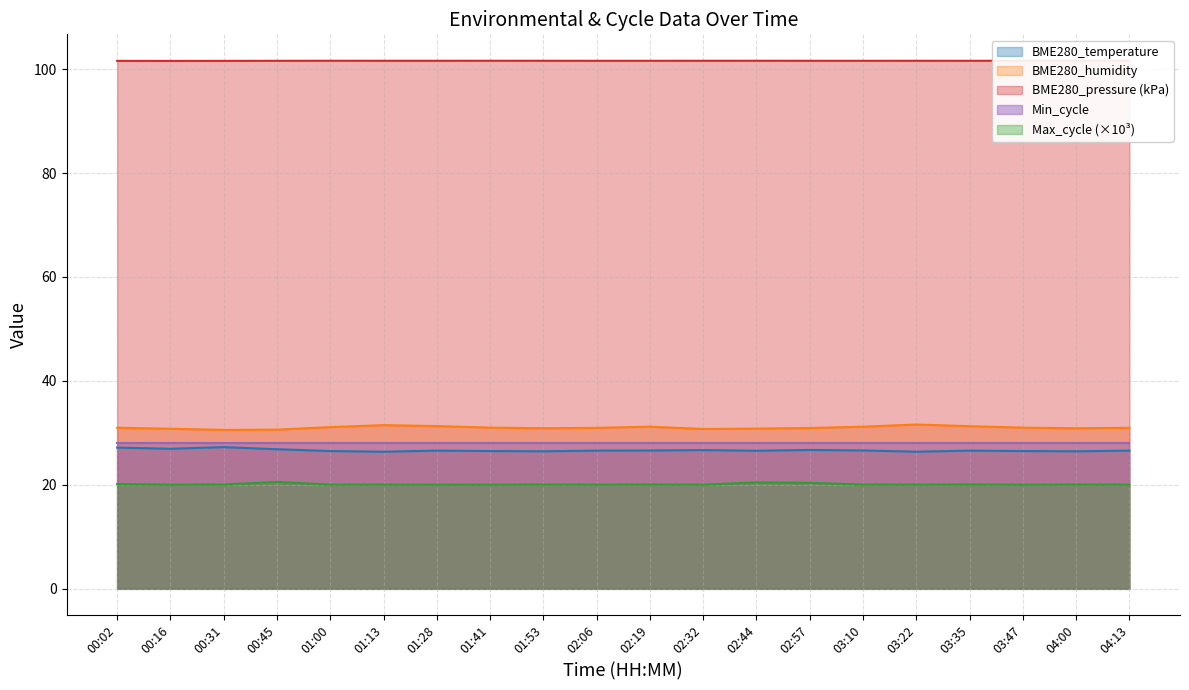

Is the value of BME280_pressure_norm at 01:41 greater than the value of BME280_temperature at 04:13?

Yes